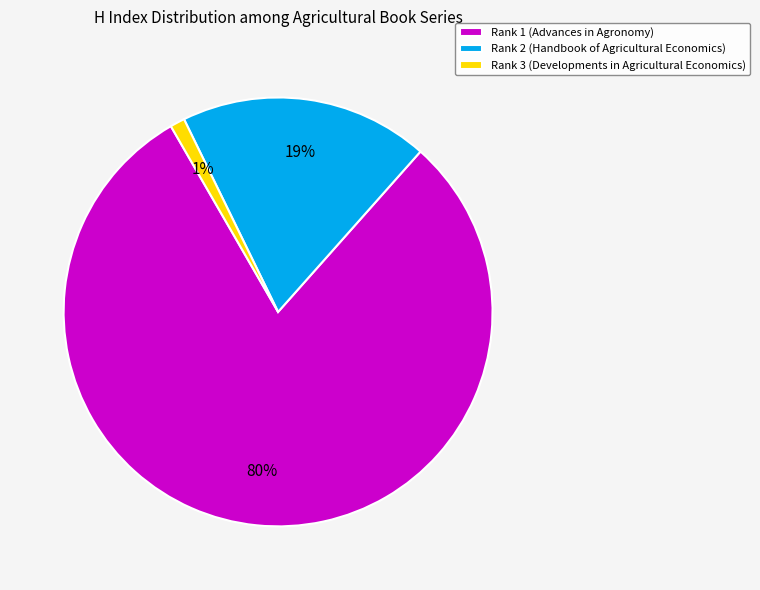

What is the largest slice in the pie chart?

Rank 1 (Advances in Agronomy)